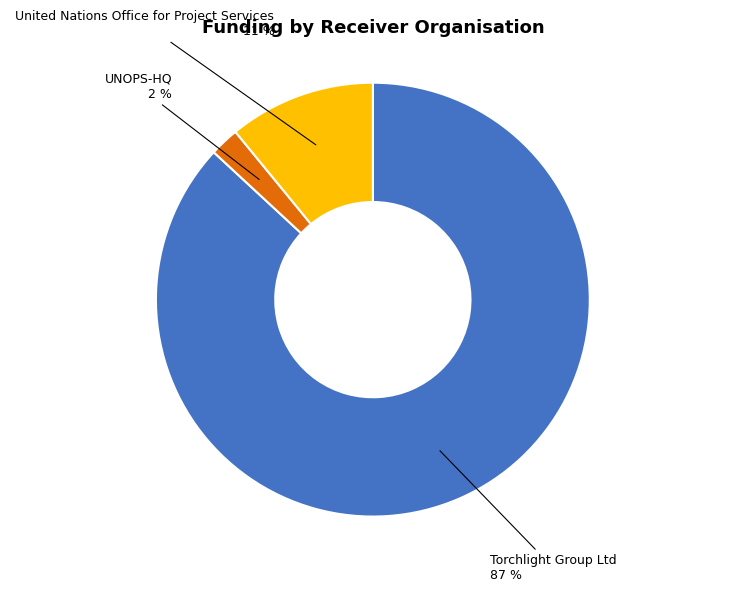

Does any single category account for the majority?

Yes